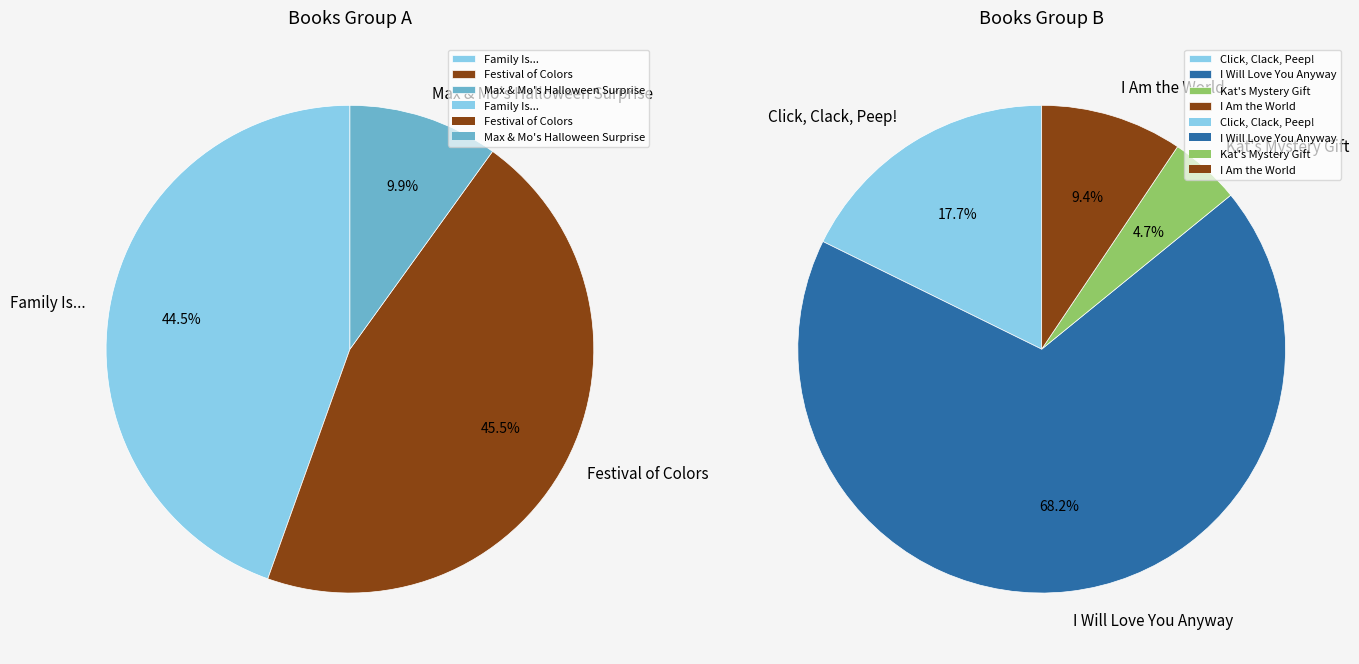

Rank the categories by value from lowest to highest.

Max & Mo's Halloween Surprise, Kat's Mystery Gift, I Am the World, Click, Clack, Peep!, Family Is..., Festival of Colors, I Will Love You Anyway